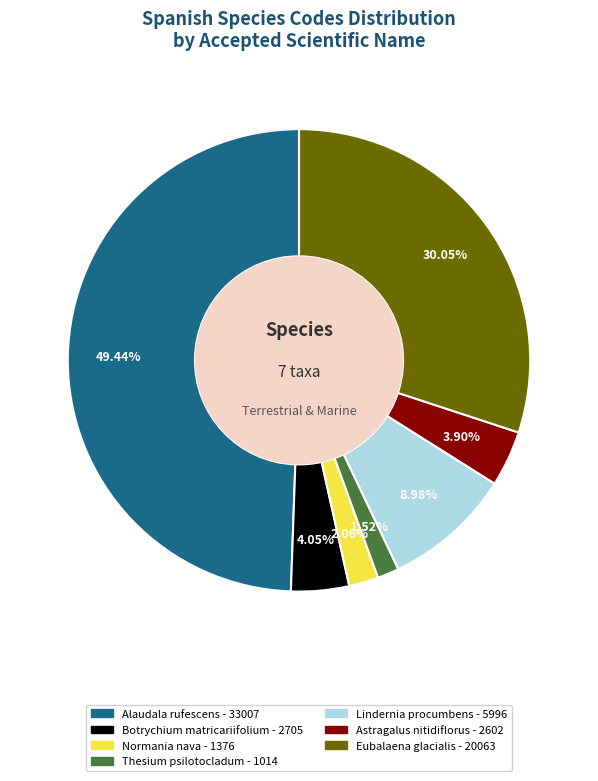

Approximately how many times larger is the value at Lindernia procumbens compared to Botrychium matricariifolium?

2.2